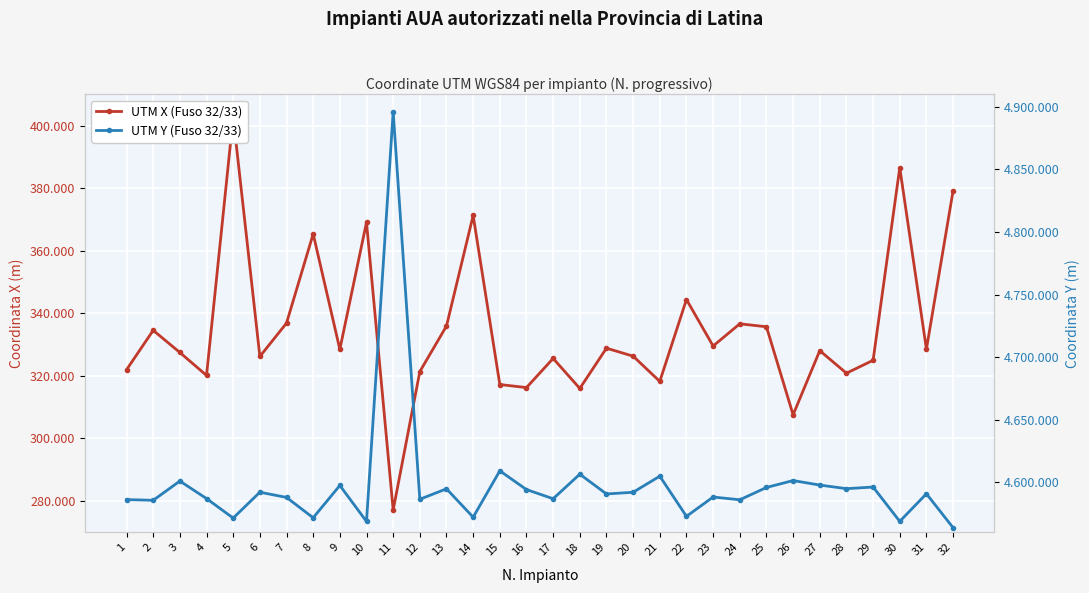

At which category does UTM Y (Fuso 32/33) reach its first local valley?

2